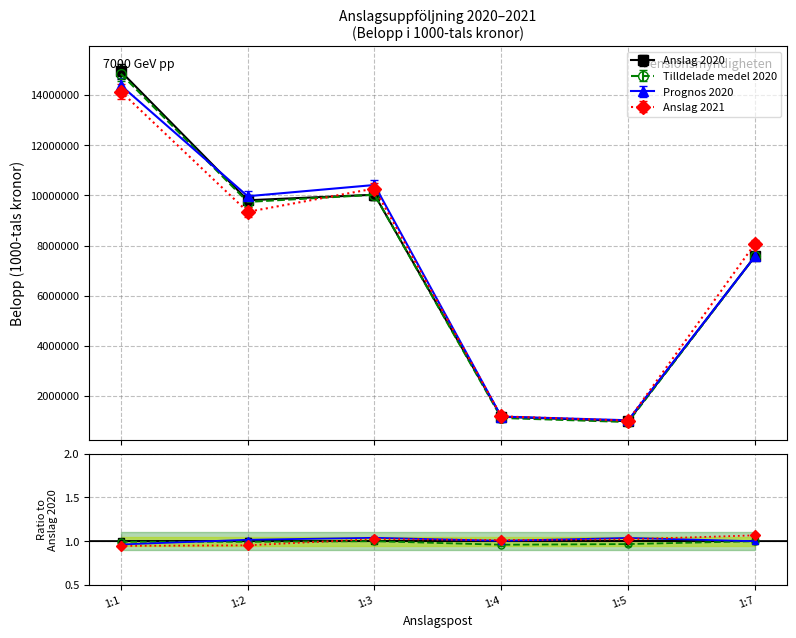

Which category has the lowest value in the Prognos 2020 series?

1:5